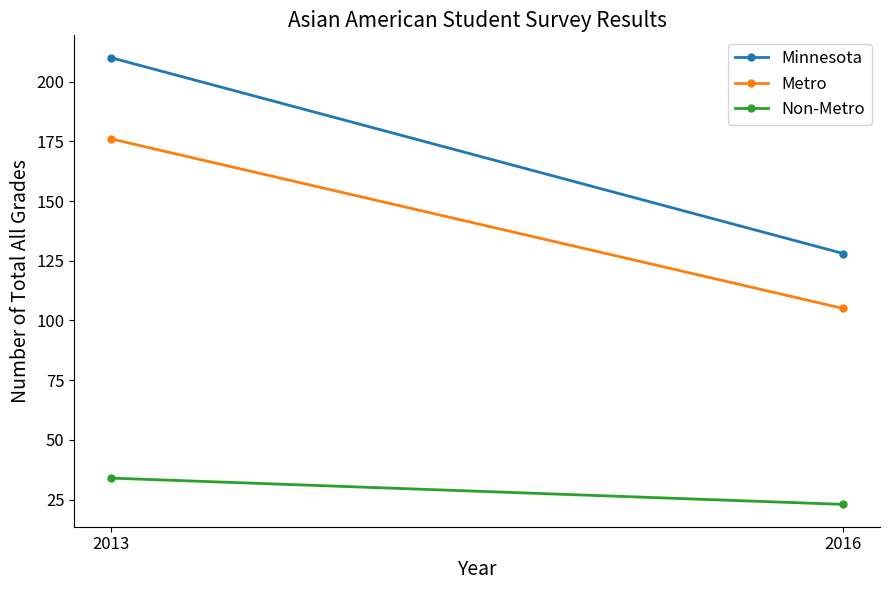

Reading left to right, transcribe all the data shown in this chart.

Minnesota: 210	128
Metro: 176	105
Non-Metro: 34	23